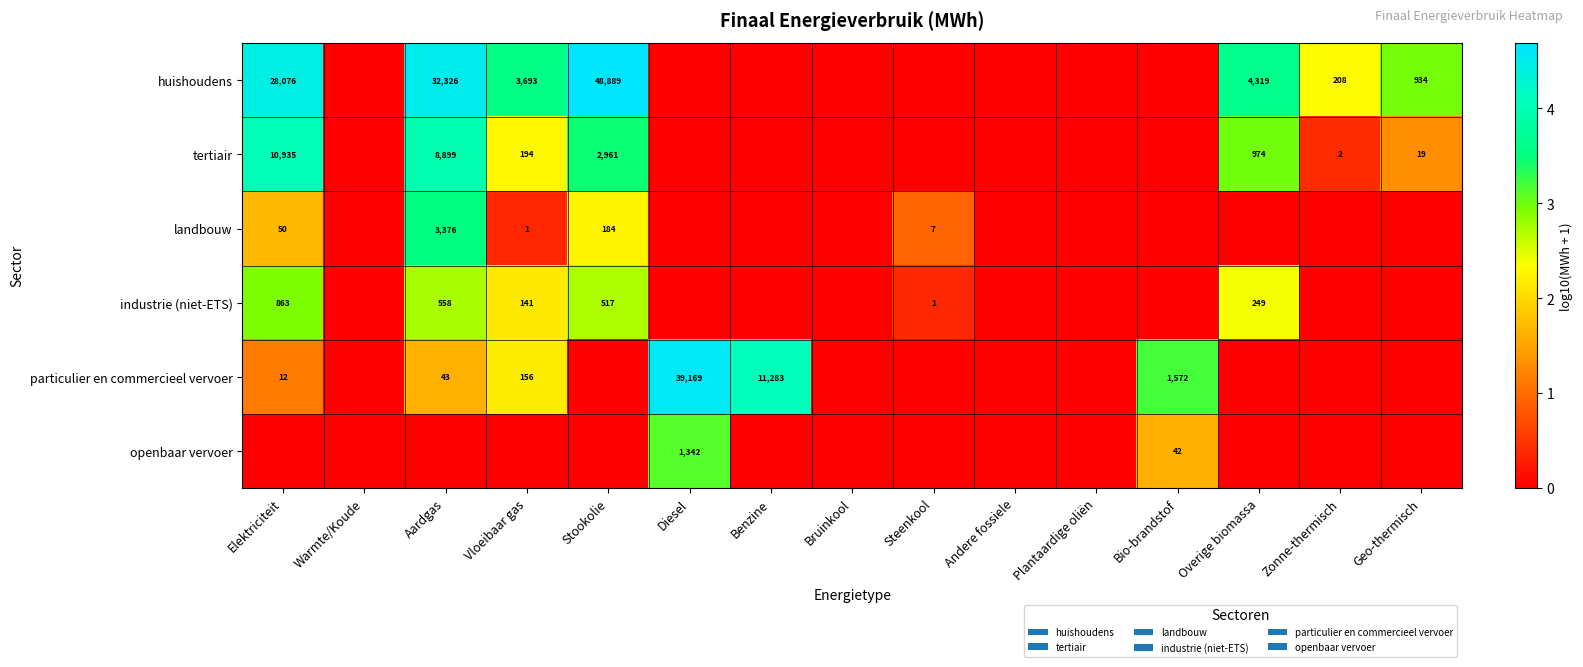

Is the value of industrie (niet-ETS) at Steenkool greater than the value of landbouw at Aardgas?

No